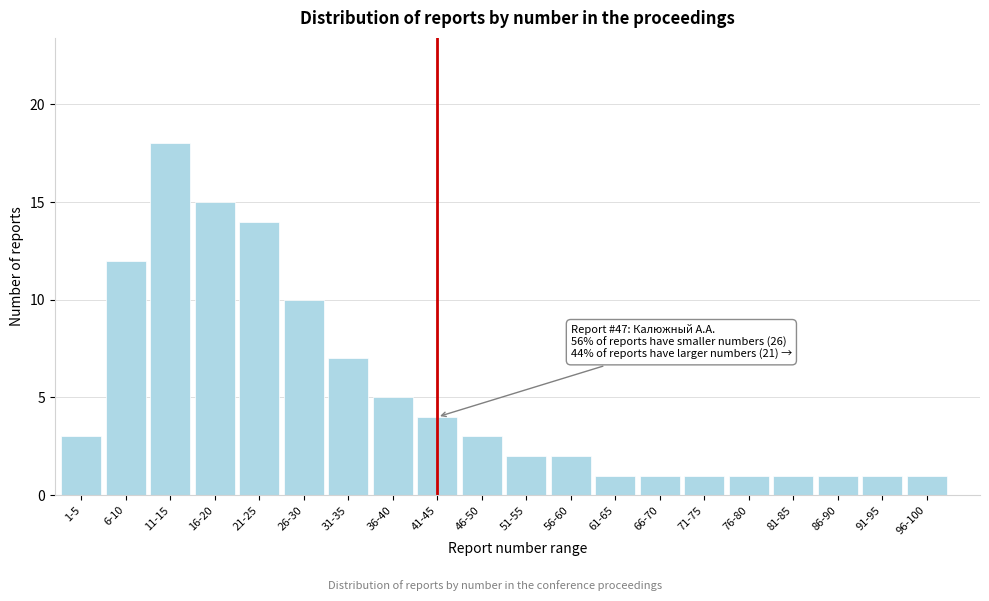

Reading right to left, what are all the values shown in this chart?

1	1	1	1	1	1	1	1	2	2	3	4	5	7	10	14	15	18	12	3